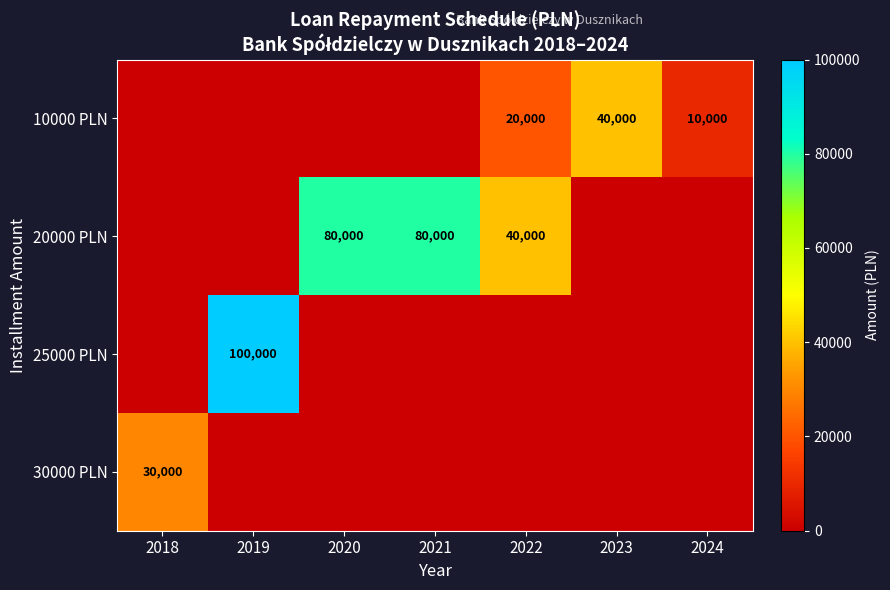

What is the spread (max minus min) of values at 2022?

40000